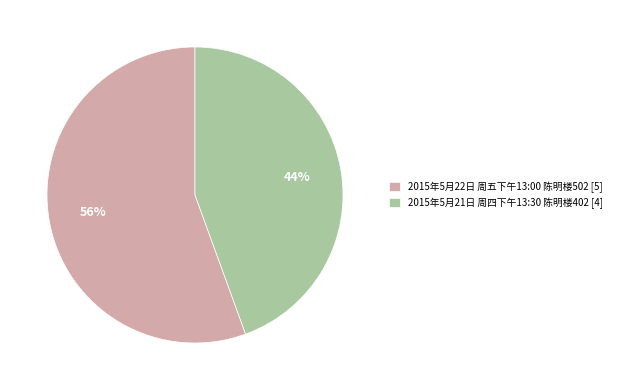

What is the majority slice?

2015年5月22日 周五下午13:00 陈明楼502